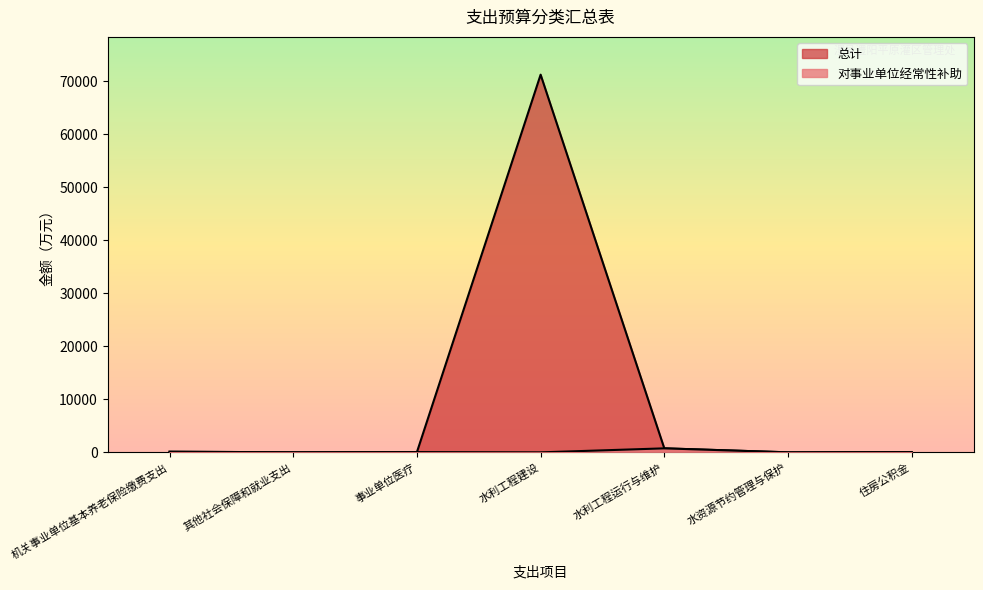

Reading left to right, what are all the values shown in this chart?

总计: 117.6	13.5	53.2	71288.0	756.3	5.0	59.9
对事业单位经常性补助: 117.6	13.5	53.2	0.0	756.3	5.0	59.9